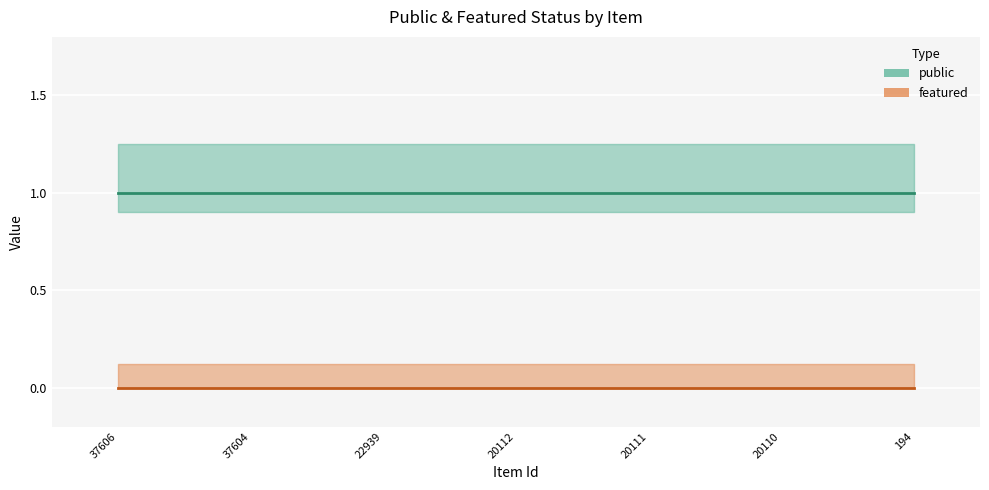

Reading left to right, list all the values displayed in this chart.

public: 1	1	1	1	1	1	1
featured: 0	0	0	0	0	0	0